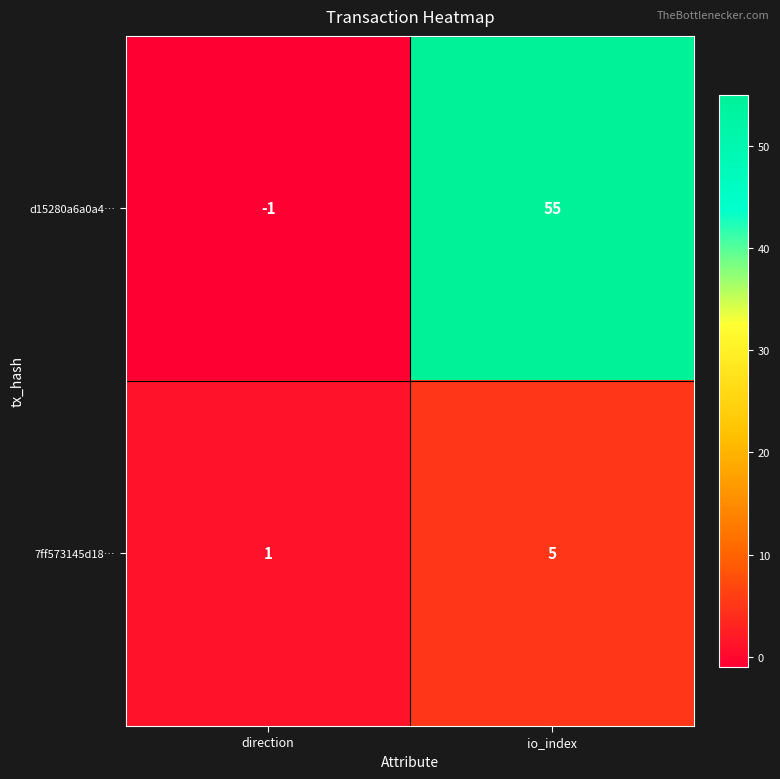

Which series has the largest total across all categories?

d15280a6a0a4…